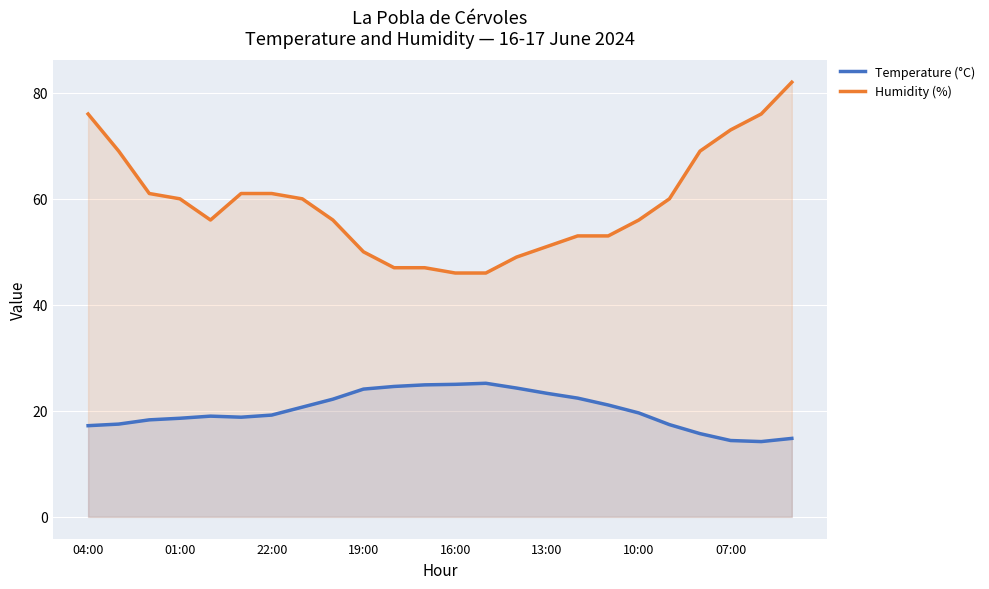

What is the average value of the Humidity (%) series?

59.1